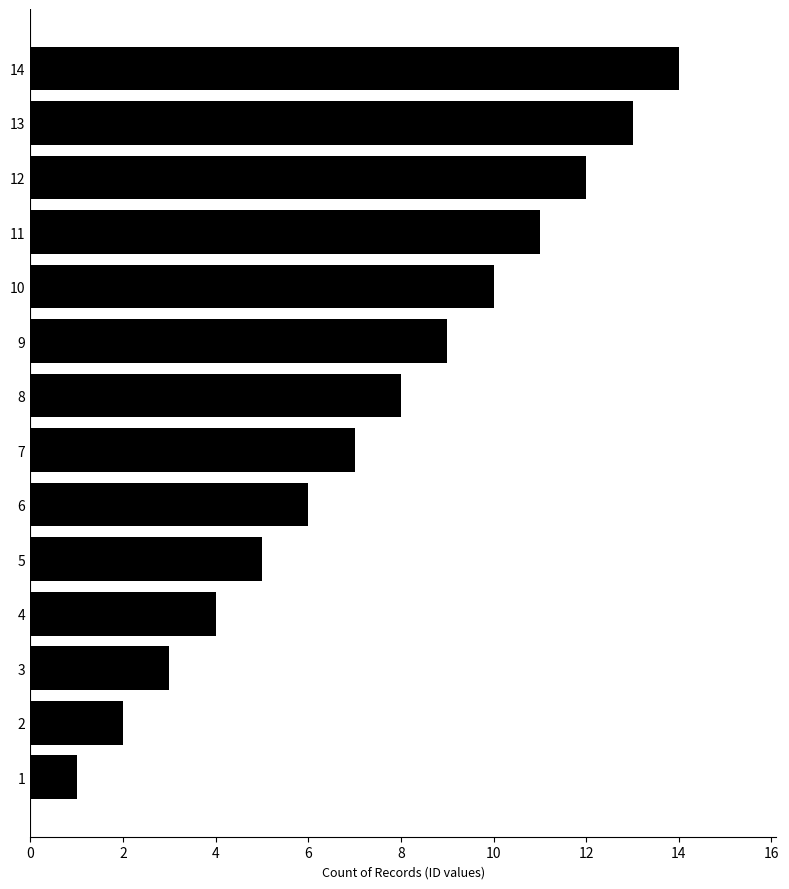

How many bars are there in total?

14